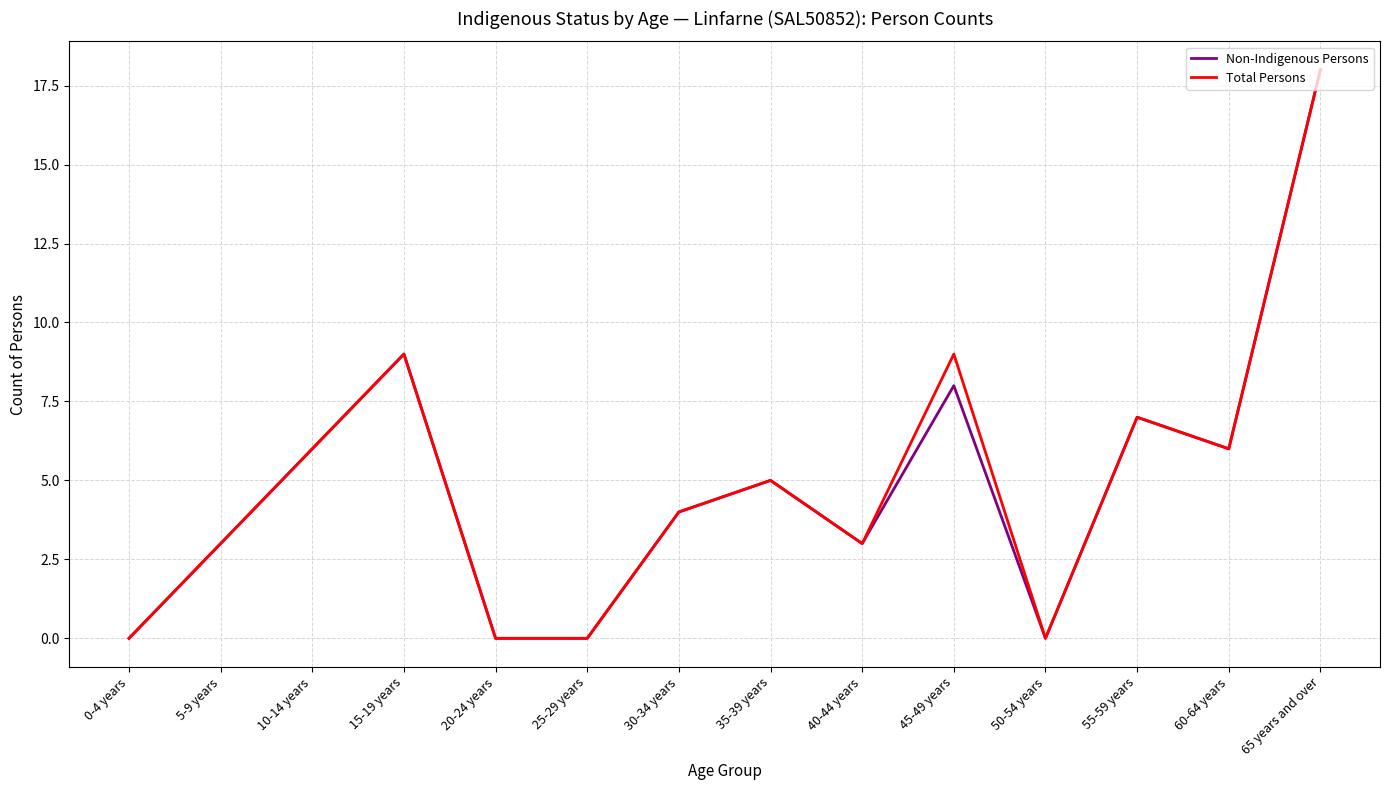

Is the value of Non-Indigenous Persons at 10-14 years greater than the value of Total Persons at 35-39 years?

Yes